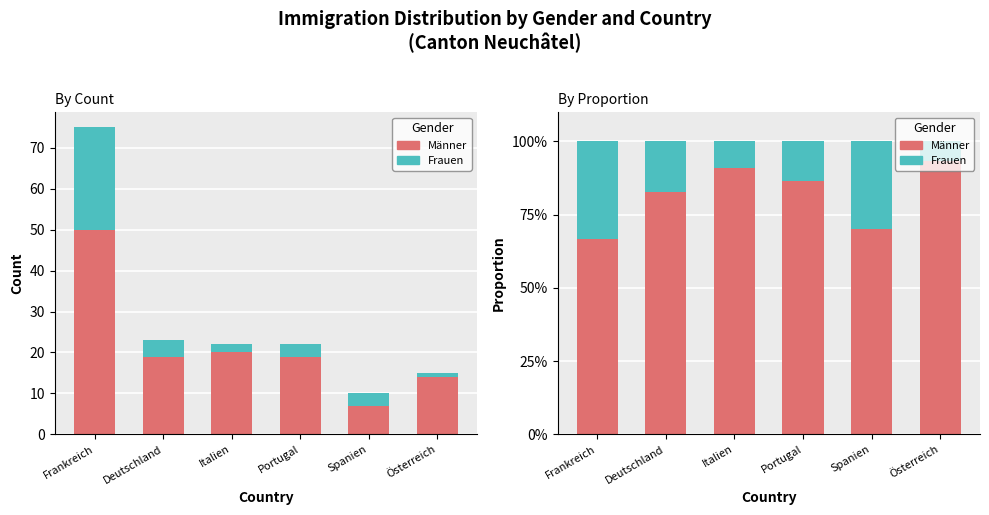

Are the bars horizontal?

No